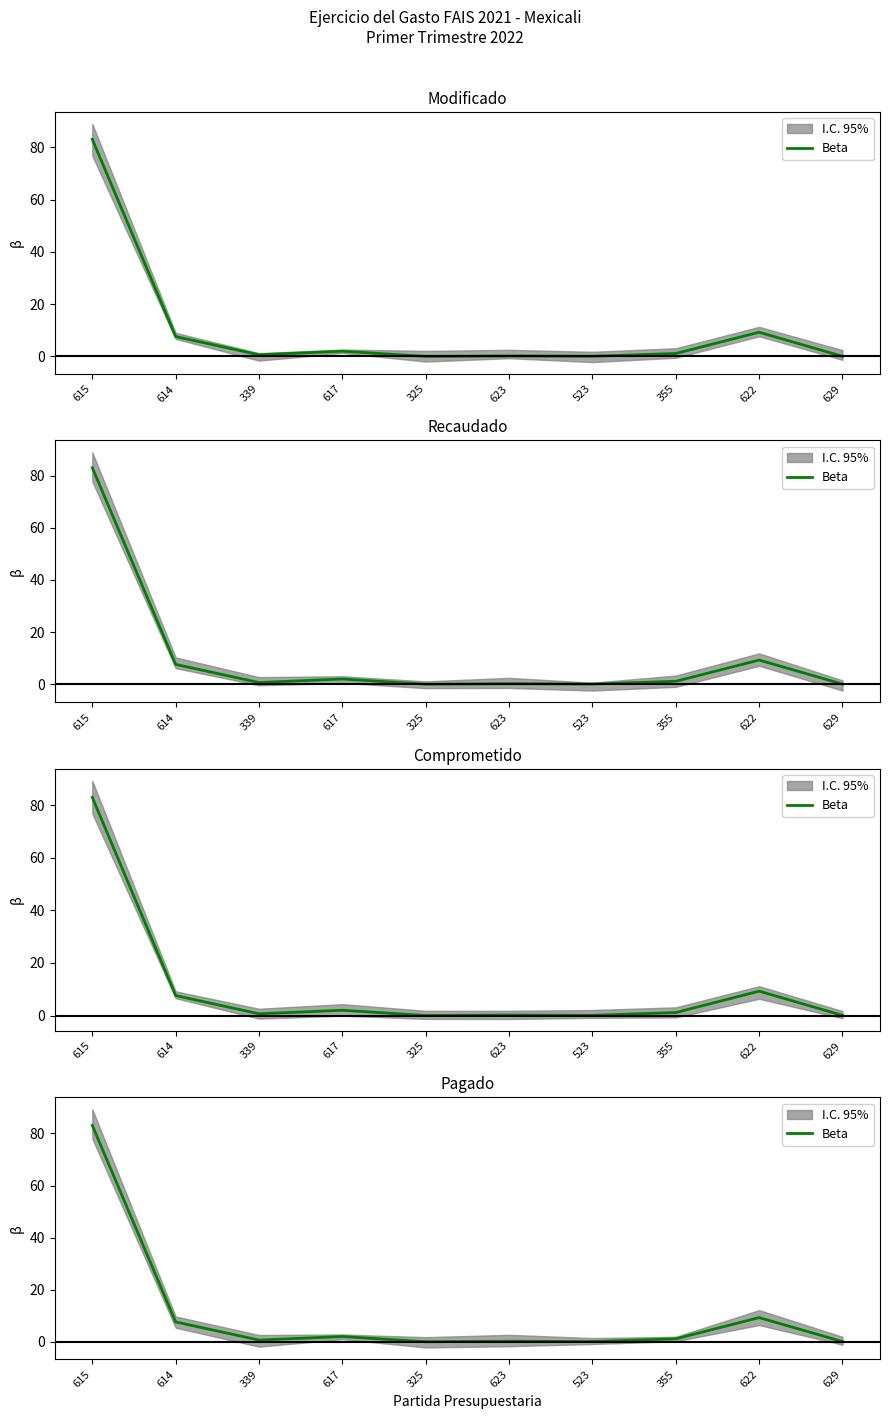

How many lines are shown in the chart?

1